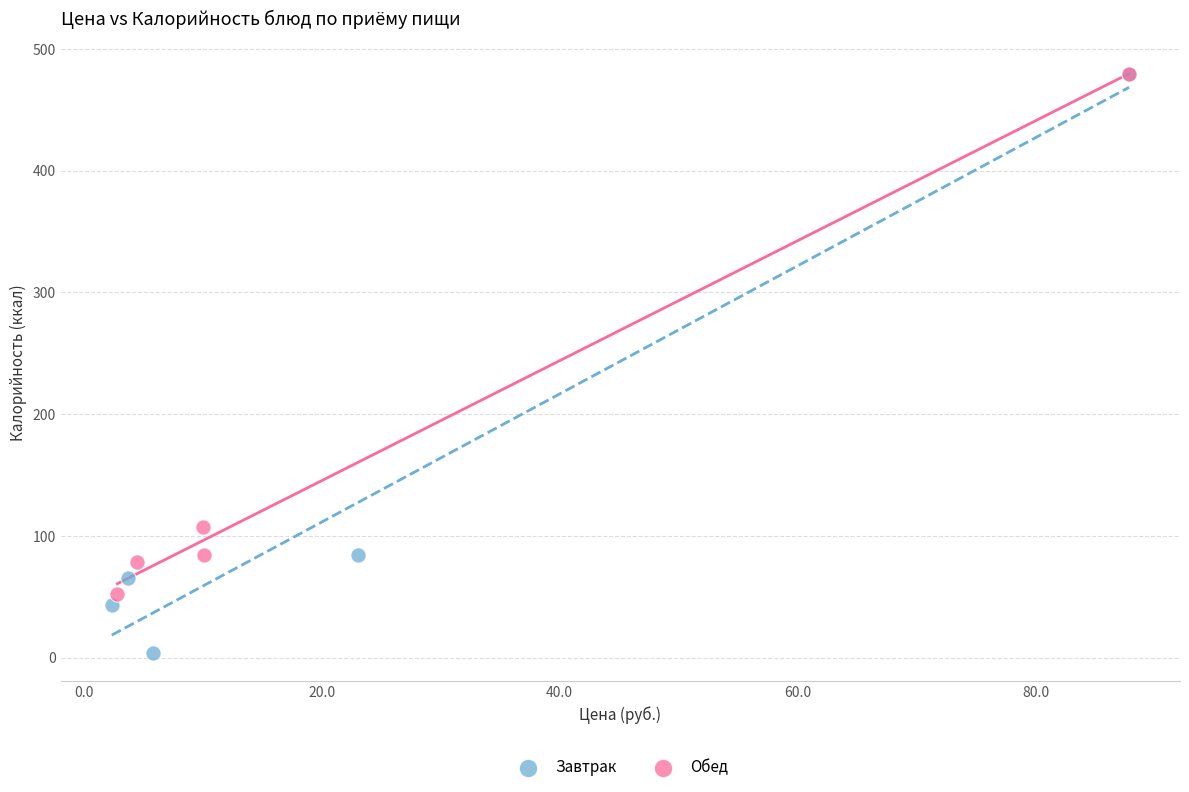

Which series contains the lowest Y value?

Завтрак